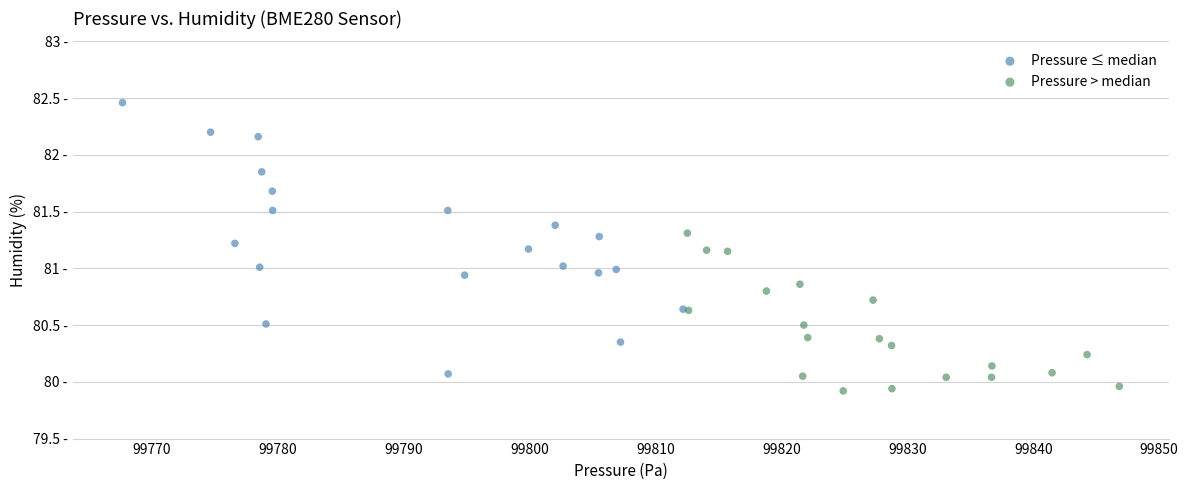

What are all the series names shown in the legend?

Pressure ≤ median, Pressure > median